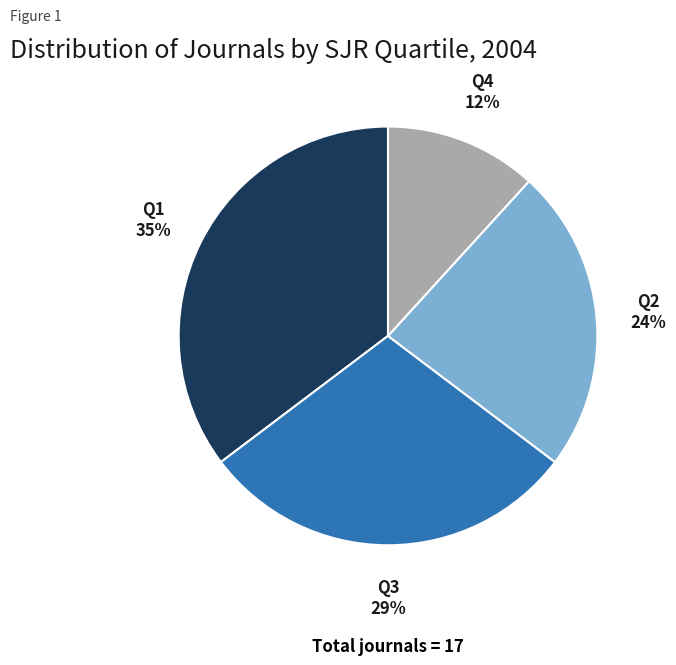

To the nearest percent, what is the average slice percentage?

25%